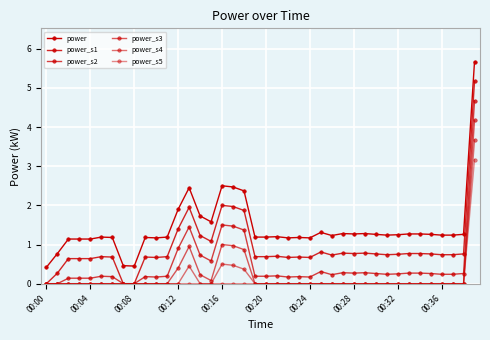

Count the number of categories in the chart.

40